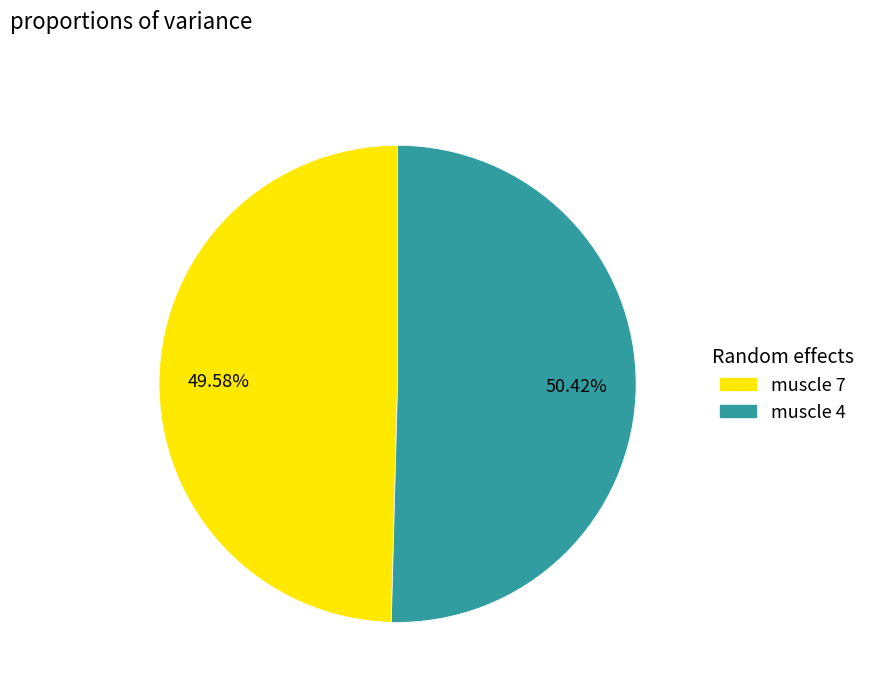

Combined, what portion of the pie is muscle 4 and muscle 7?

100.0%